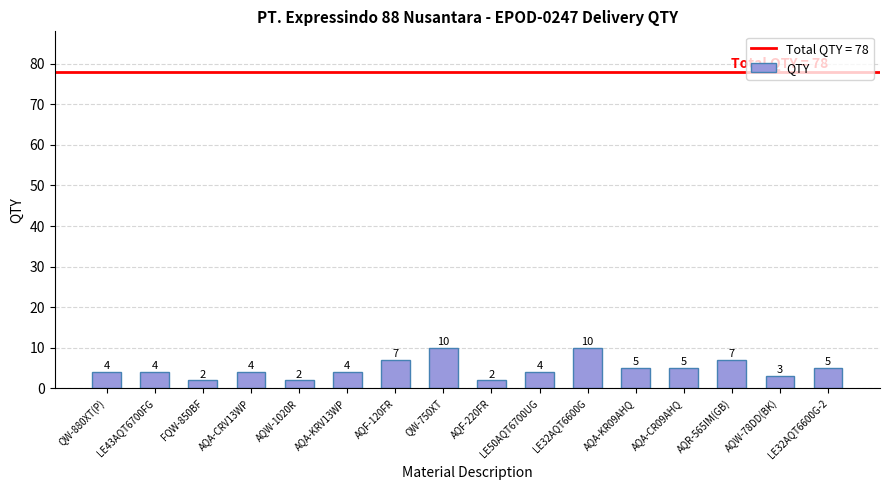

Count the values in the range 4 to 7.

10